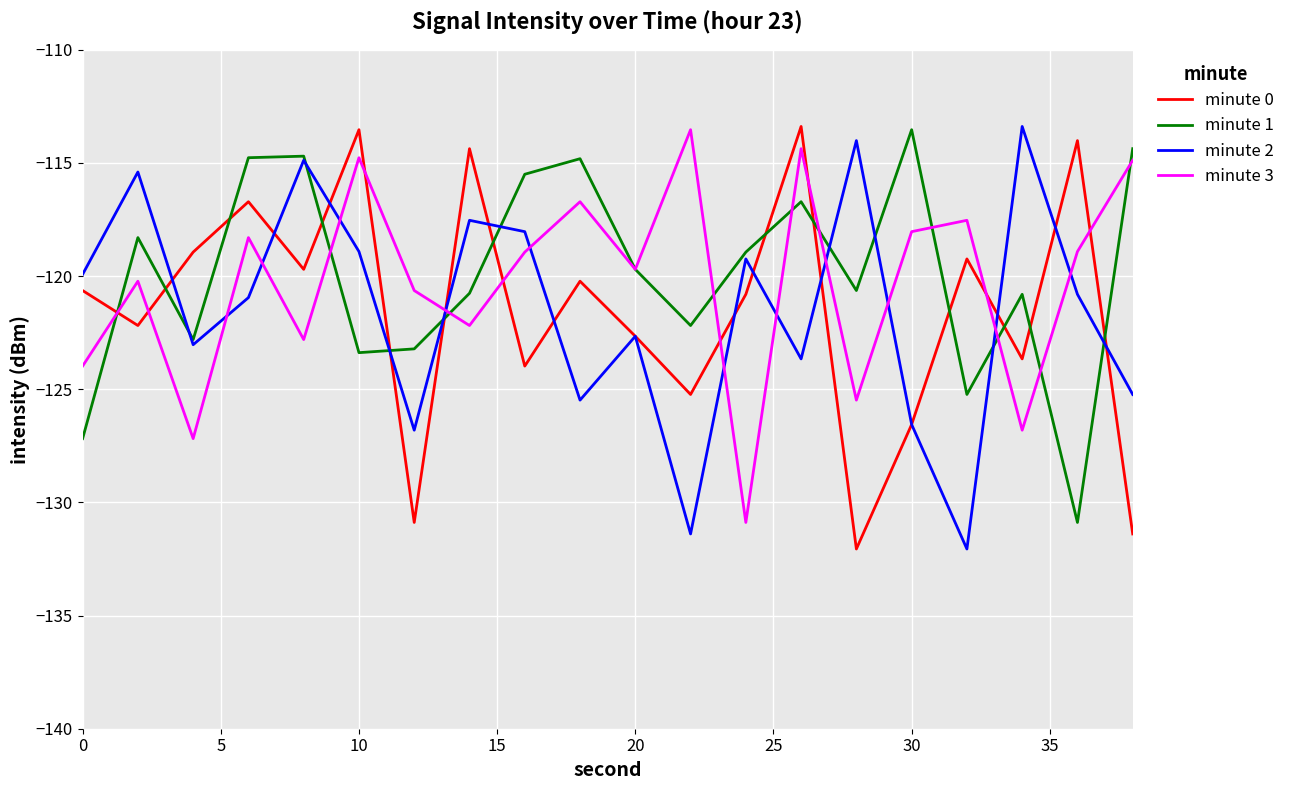

How many lines are shown in the chart?

4